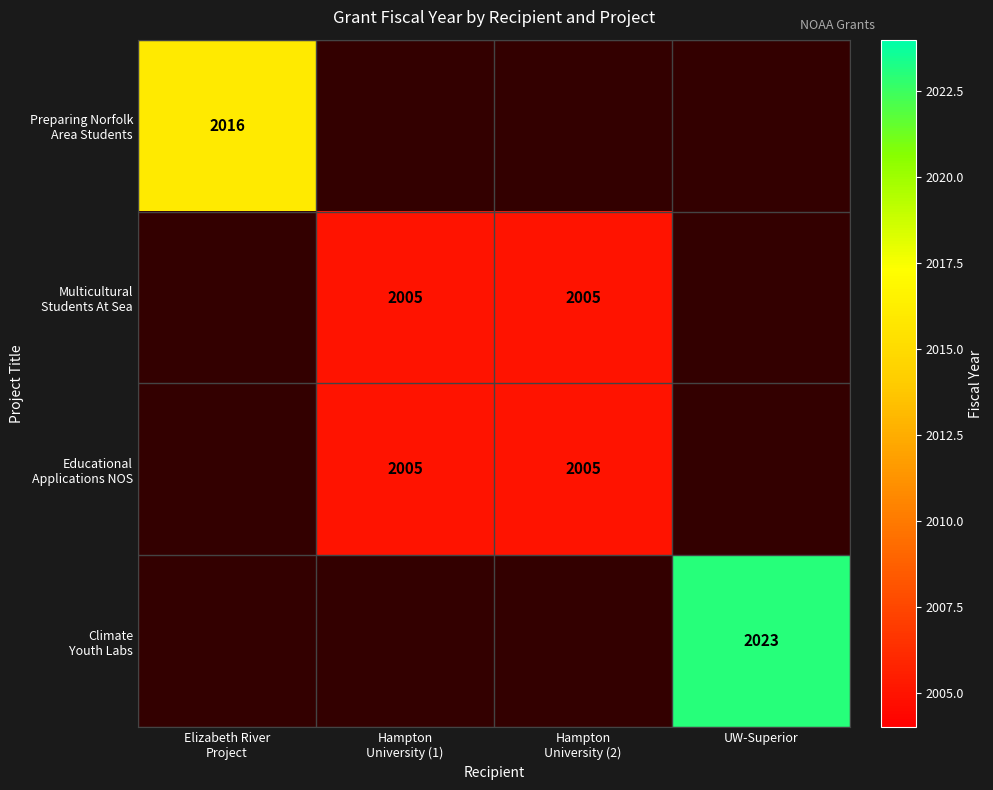

At which label is Preparing Norfolk Area Students closest to 2016?

Elizabeth River Project